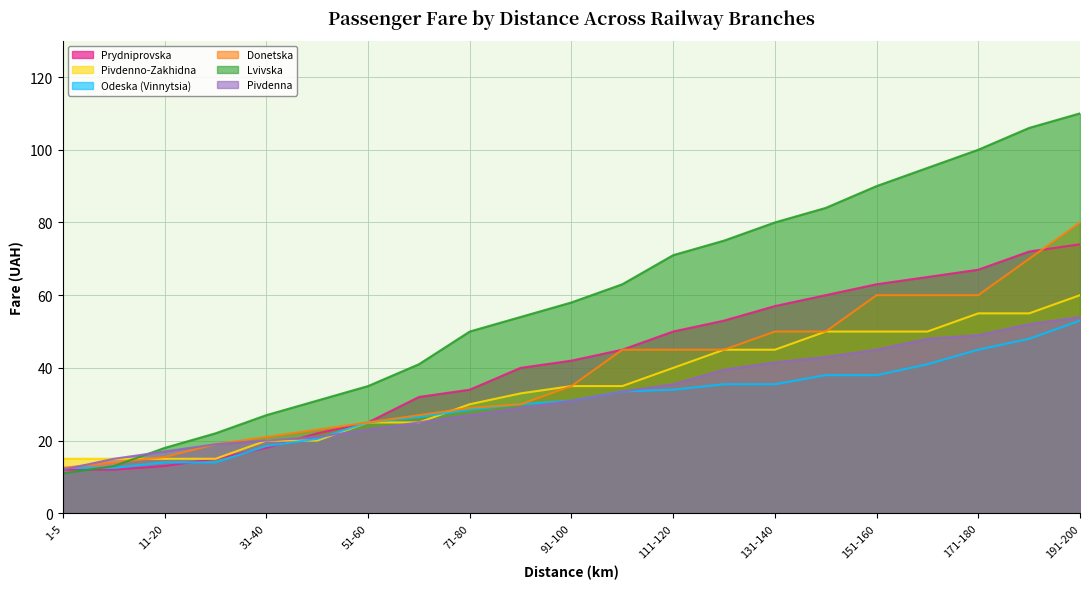

Is the value of Pivdenno-Zakhidna at 41-50 greater than the value of Prydniprovska at 51-60?

No